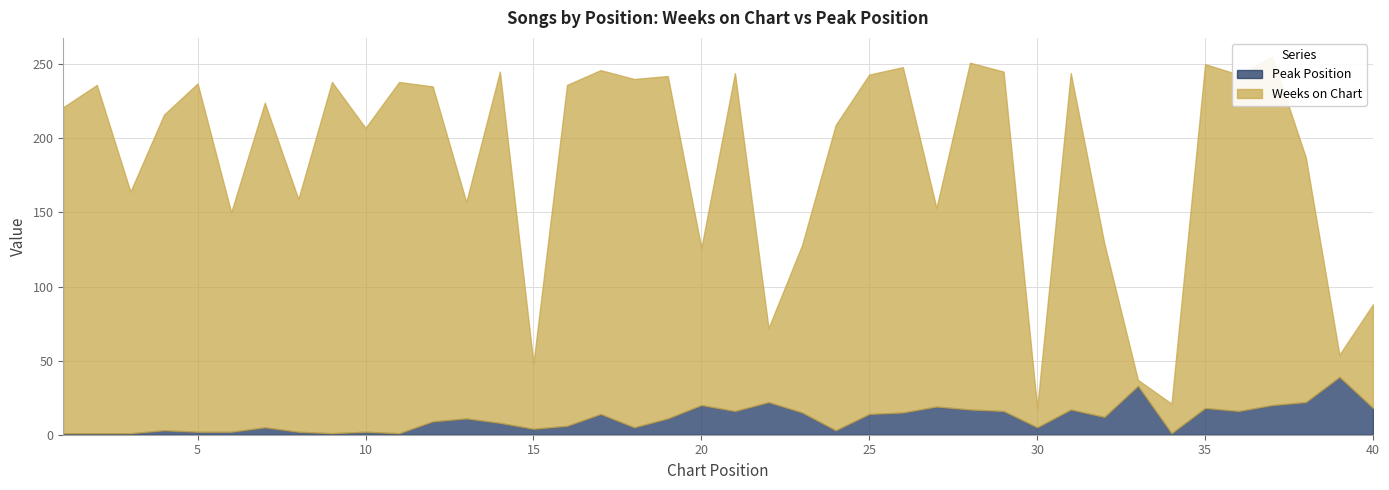

At which category does Peak Position reach its first local peak?

4